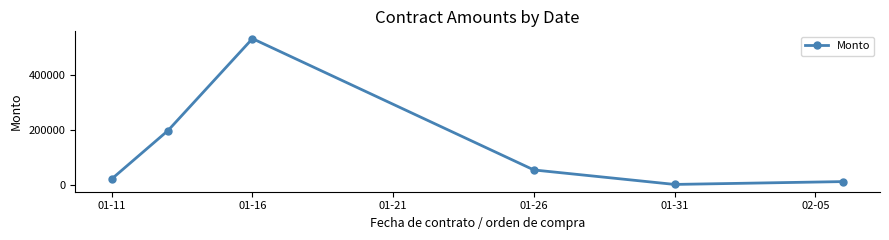

Is this an area chart (filled region under the line)?

No